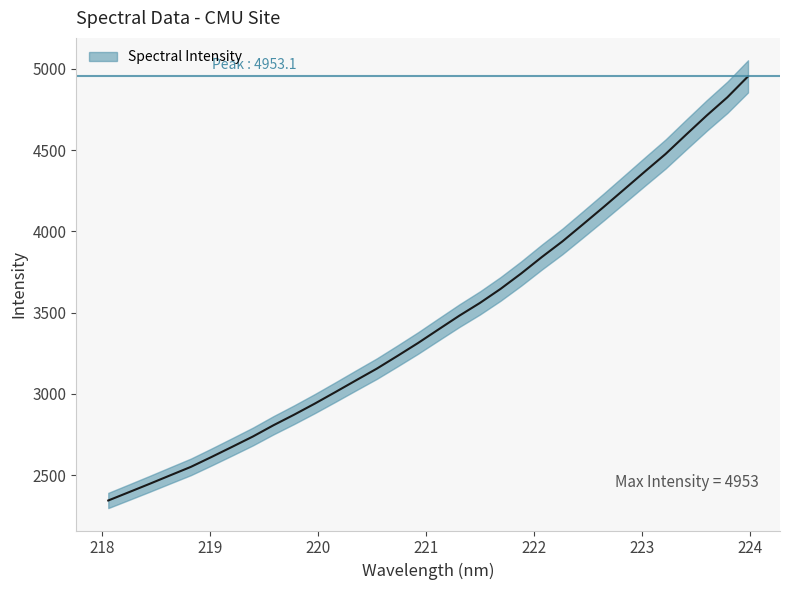

At which label is the value closest to 3648?

221.6902